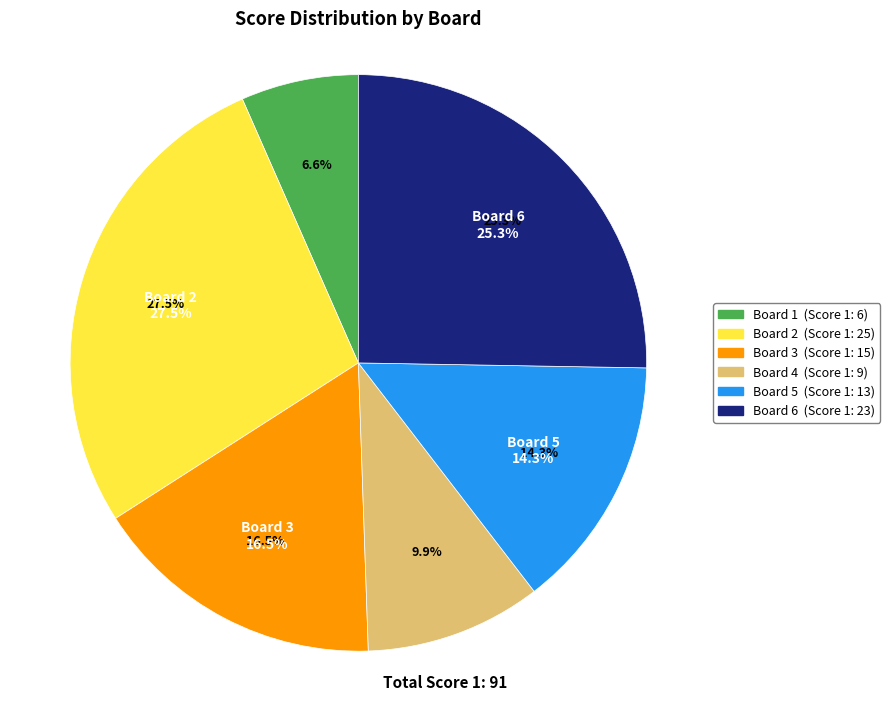

What is the total percentage of Board 1 and Board 4?

16.5%